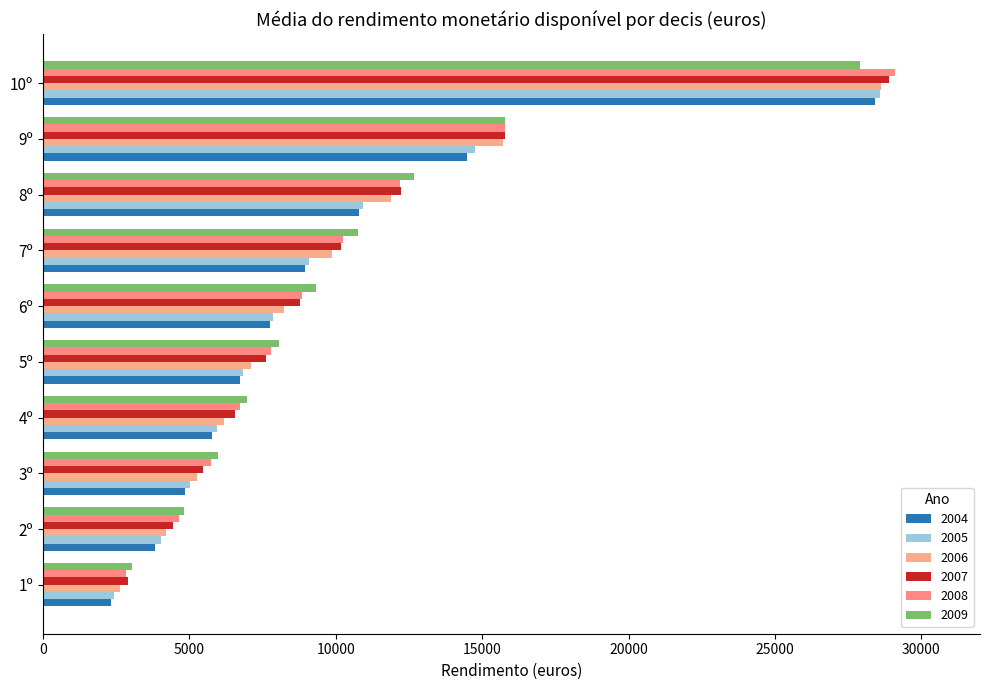

True or false: 2006 has a value of 4229 at 6º.

False